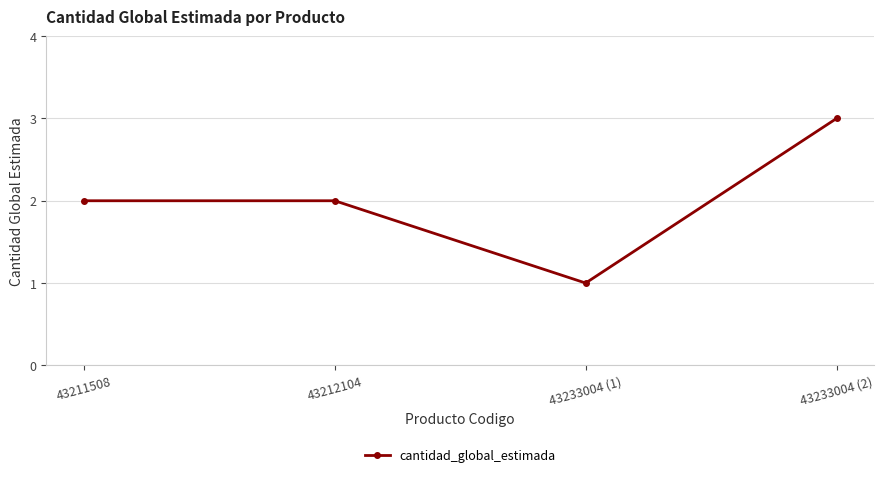

What is the value of the 1st point from the left?

2